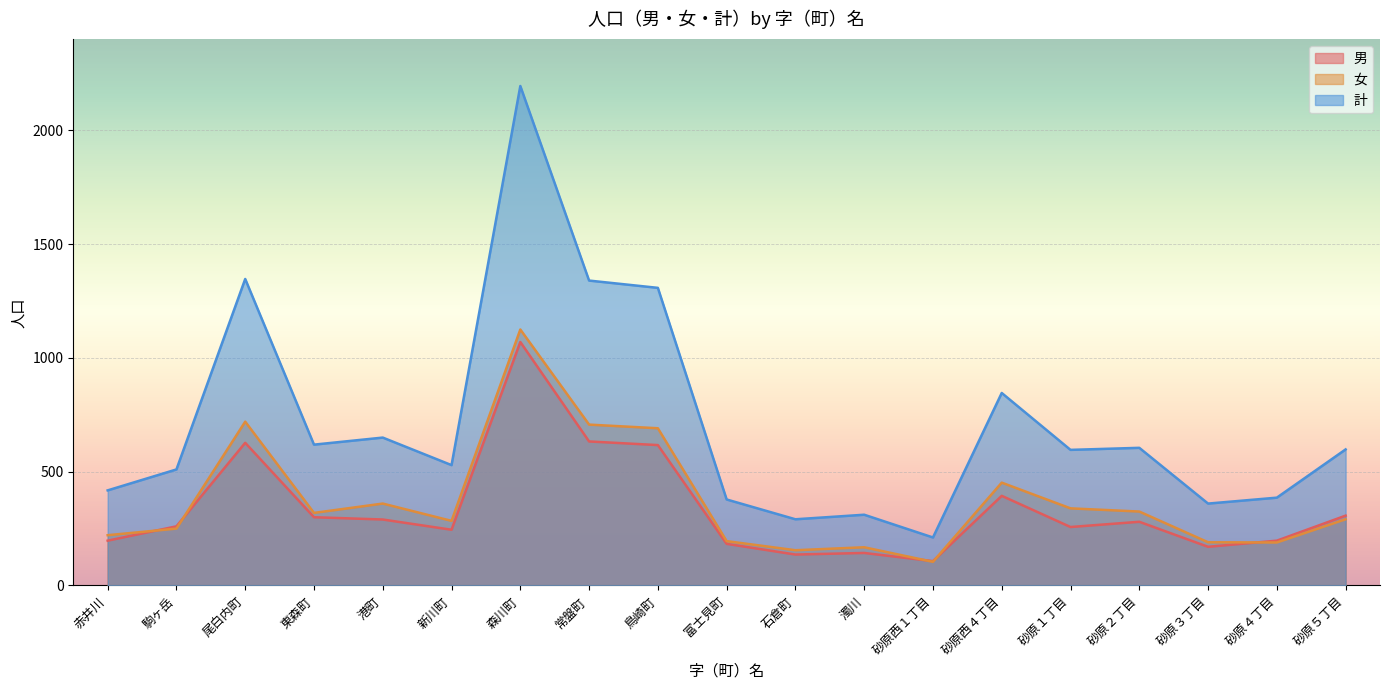

Reading left to right, list all the values displayed in this chart.

男: 赤井川=197	駒ヶ岳=260	尾白内町=627	東森町=300	港町=290	新川町=245	森川町=1070	常盤町=633	鳥崎町=617	富士見町=183	石倉町=136	濁川=143	砂原西１丁目=107	砂原西４丁目=394	砂原１丁目=257	砂原２丁目=280	砂原３丁目=170	砂原４丁目=197	砂原５丁目=307
女: 赤井川=221	駒ヶ岳=250	尾白内町=720	東森町=319	港町=360	新川町=284	森川町=1125	常盤町=707	鳥崎町=691	富士見町=195	石倉町=155	濁川=168	砂原西１丁目=104	砂原西４丁目=452	砂原１丁目=339	砂原２丁目=325	砂原３丁目=190	砂原４丁目=189	砂原５丁目=291
計: 赤井川=418	駒ヶ岳=510	尾白内町=1347	東森町=619	港町=650	新川町=529	森川町=2195	常盤町=1340	鳥崎町=1308	富士見町=378	石倉町=291	濁川=311	砂原西１丁目=211	砂原西４丁目=846	砂原１丁目=596	砂原２丁目=605	砂原３丁目=360	砂原４丁目=386	砂原５丁目=598